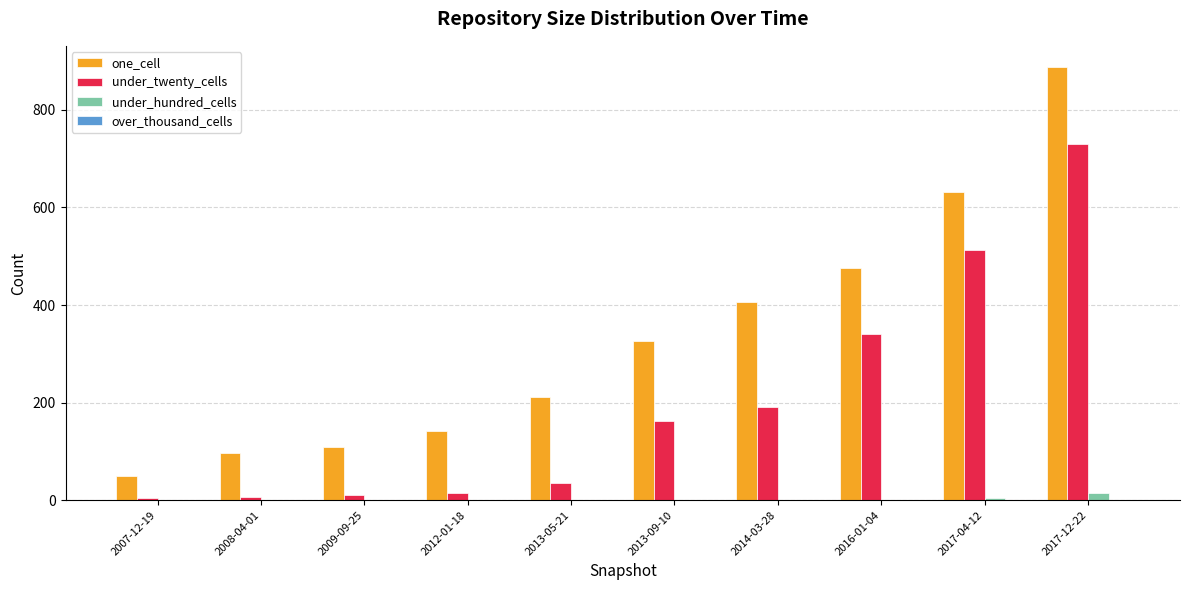

What is the maximum value for under_twenty_cells?

730